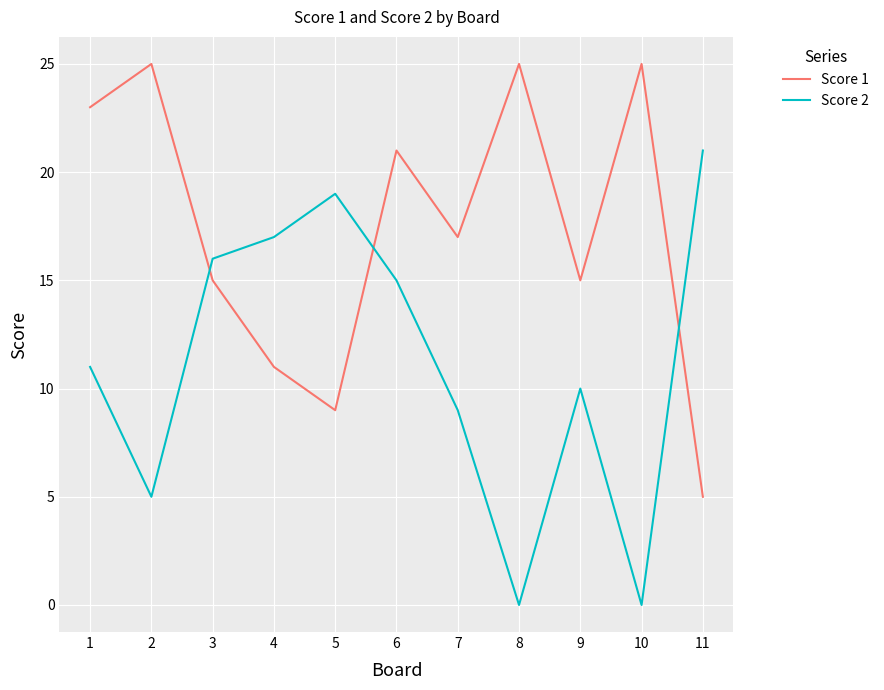

True or false: Score 2 has a value of 16 at 3.

True